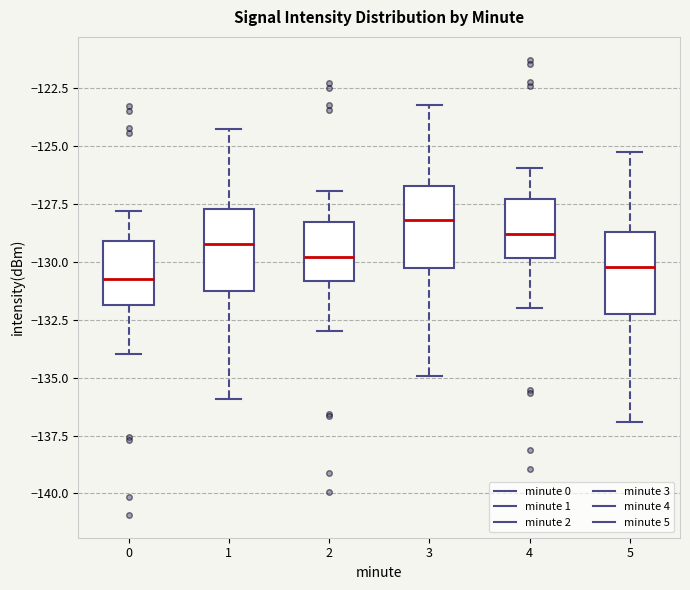

Where is the upper edge of the box at x = 3 on the y-axis? The values are not printed on the chart, so give them approximately, as read against the axis.

-126.5